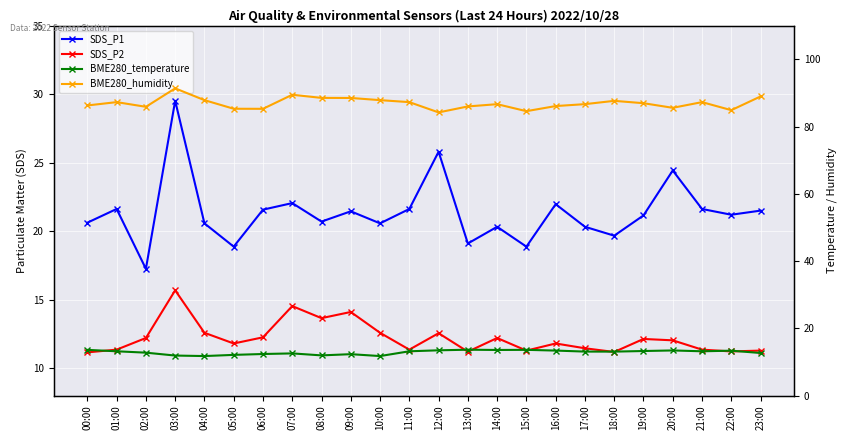

True or false: BME280_temperature and BME280_humidity cross at least once.

False